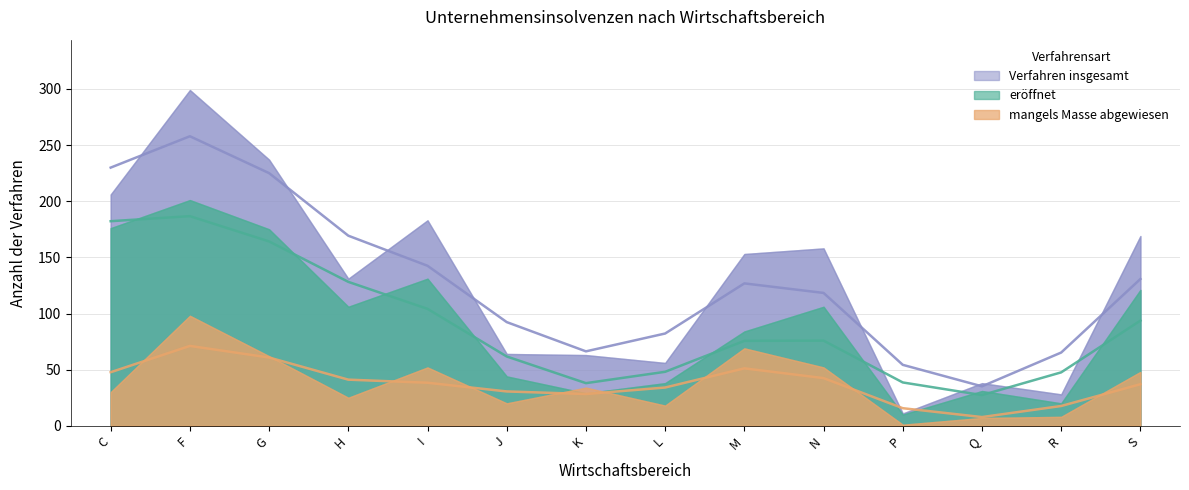

What is the total value across all series at P?

11